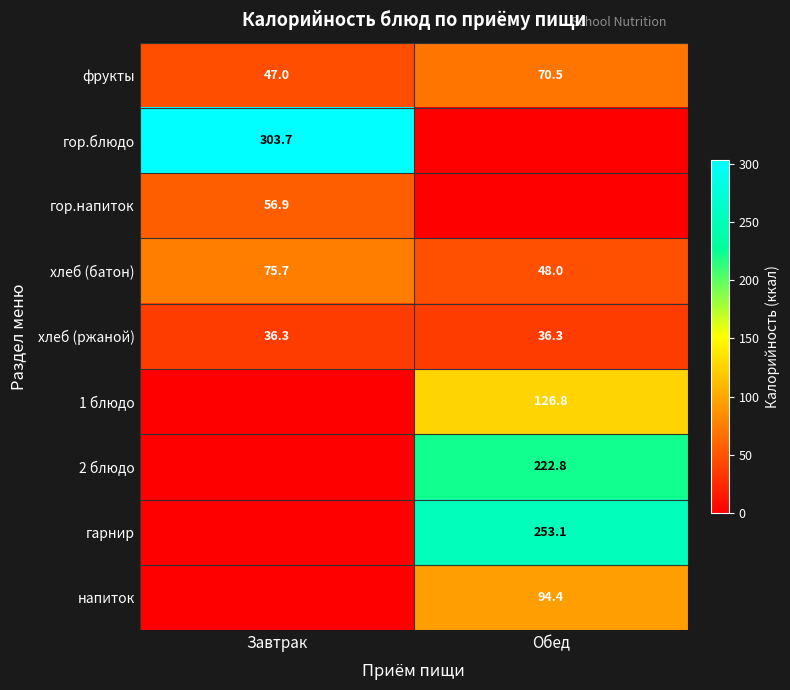

What is the sum of all фрукты values?

117.5